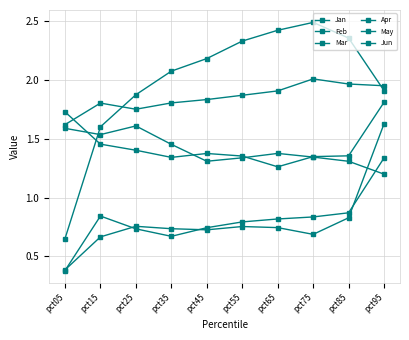

Which label corresponds to the largest value in the chart?

pct75